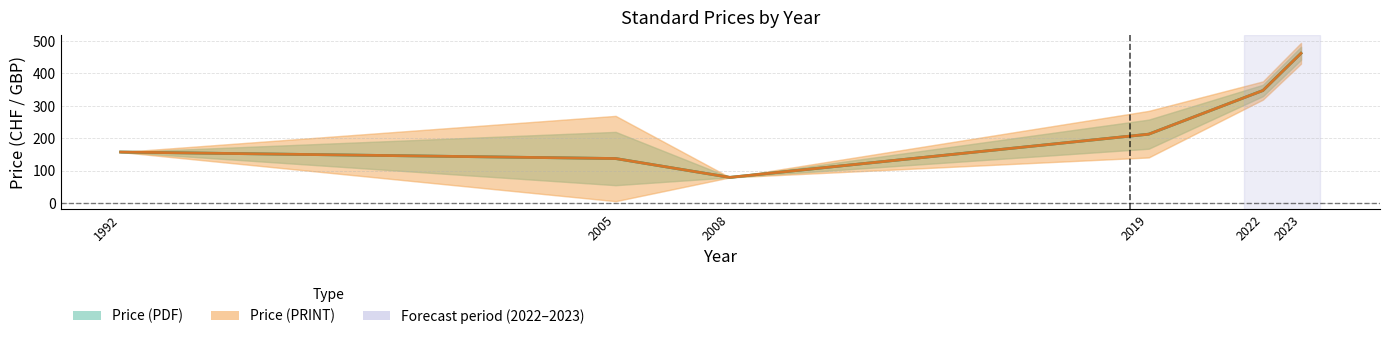

List the series in order of their peak value, lowest first.

Price (PDF), Price (PRINT)